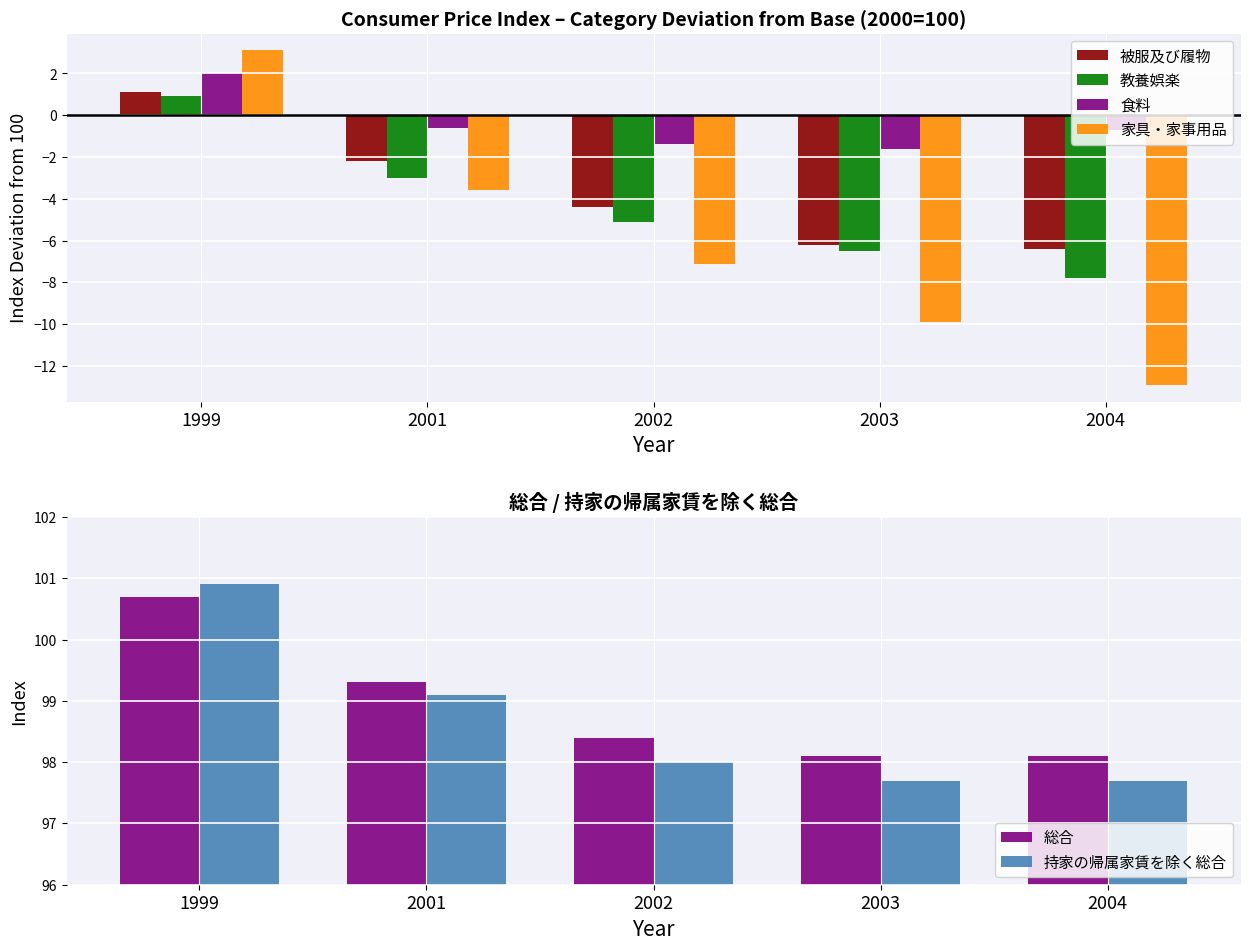

True or false: 食料 has a value of -1.0 at 2001.

False